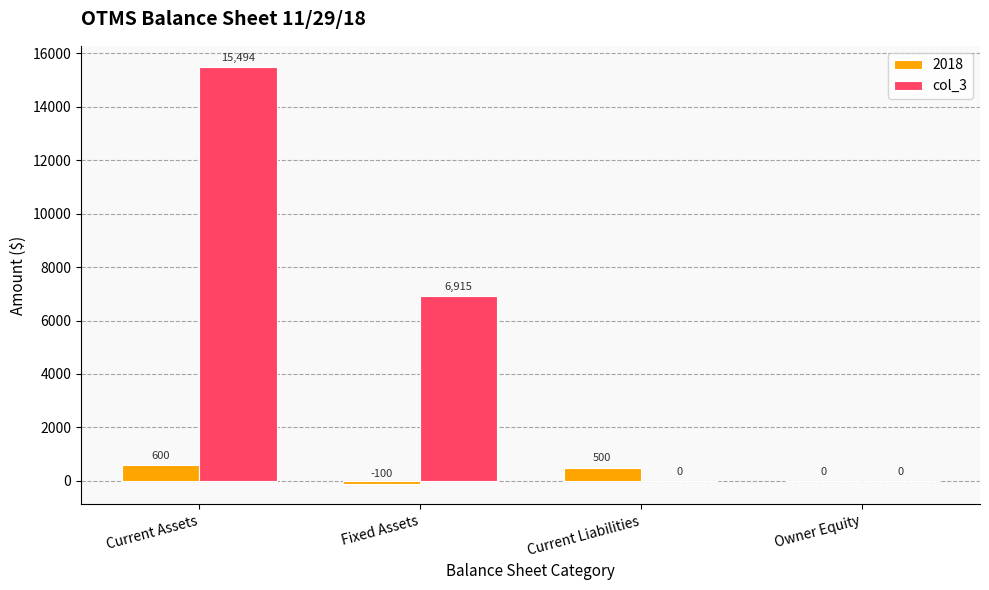

What is the maximum value shown in the chart?

15494